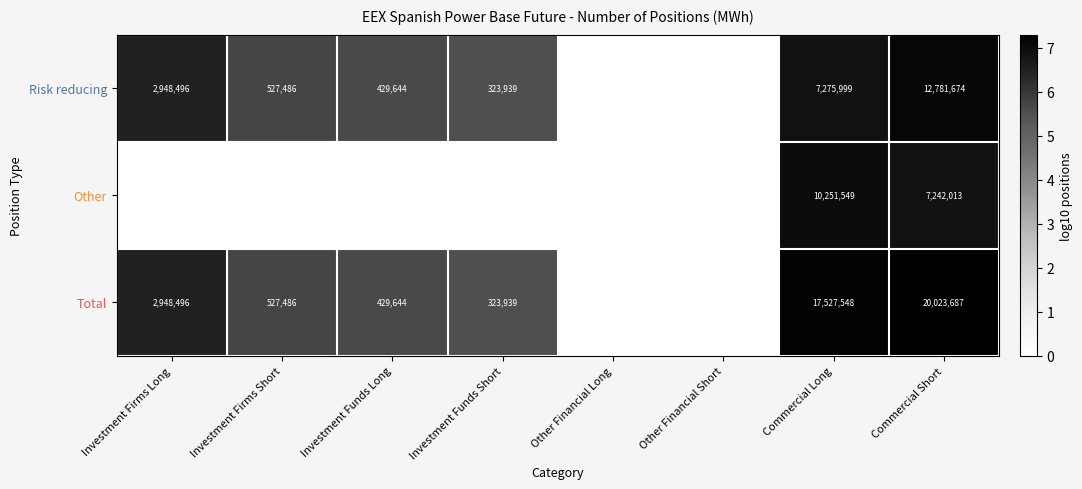

What is the difference between the Risk reducing values at Commercial Short and Investment Firms Short?

12254188